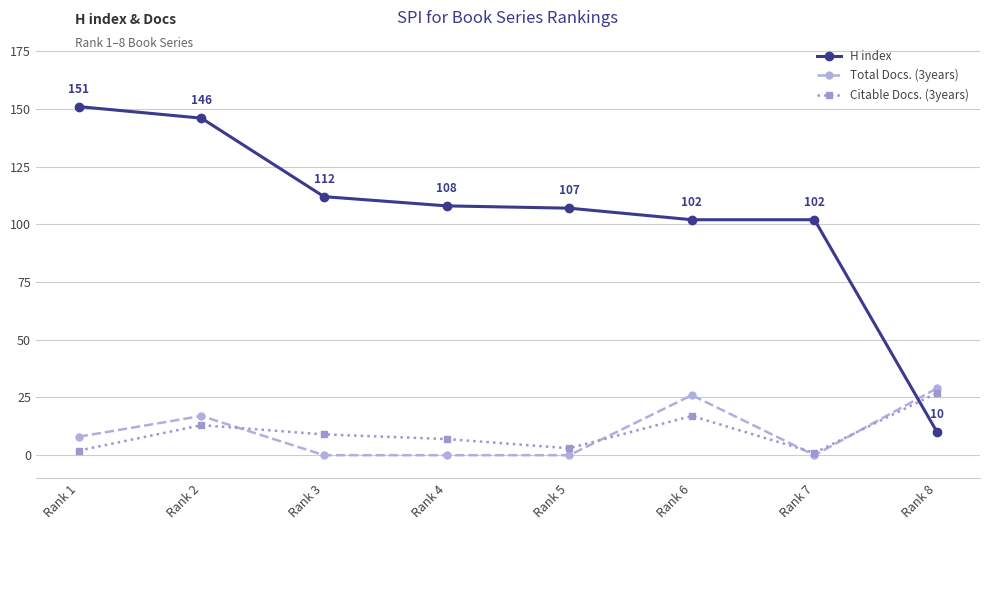

List the series in order of their peak value, lowest first.

Citable Docs. (3years), Total Docs. (3years), H index